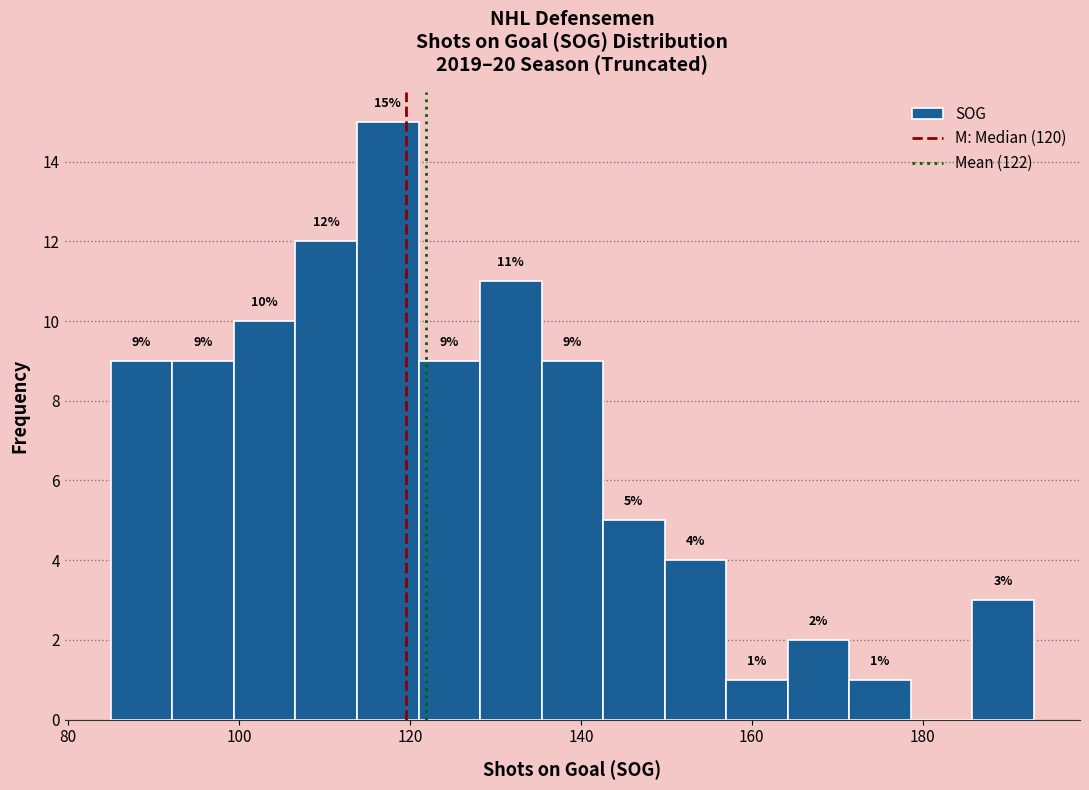

Around what value on the x-axis is the tallest bar? Give the approximate position of its centre, as read against the axis.

118